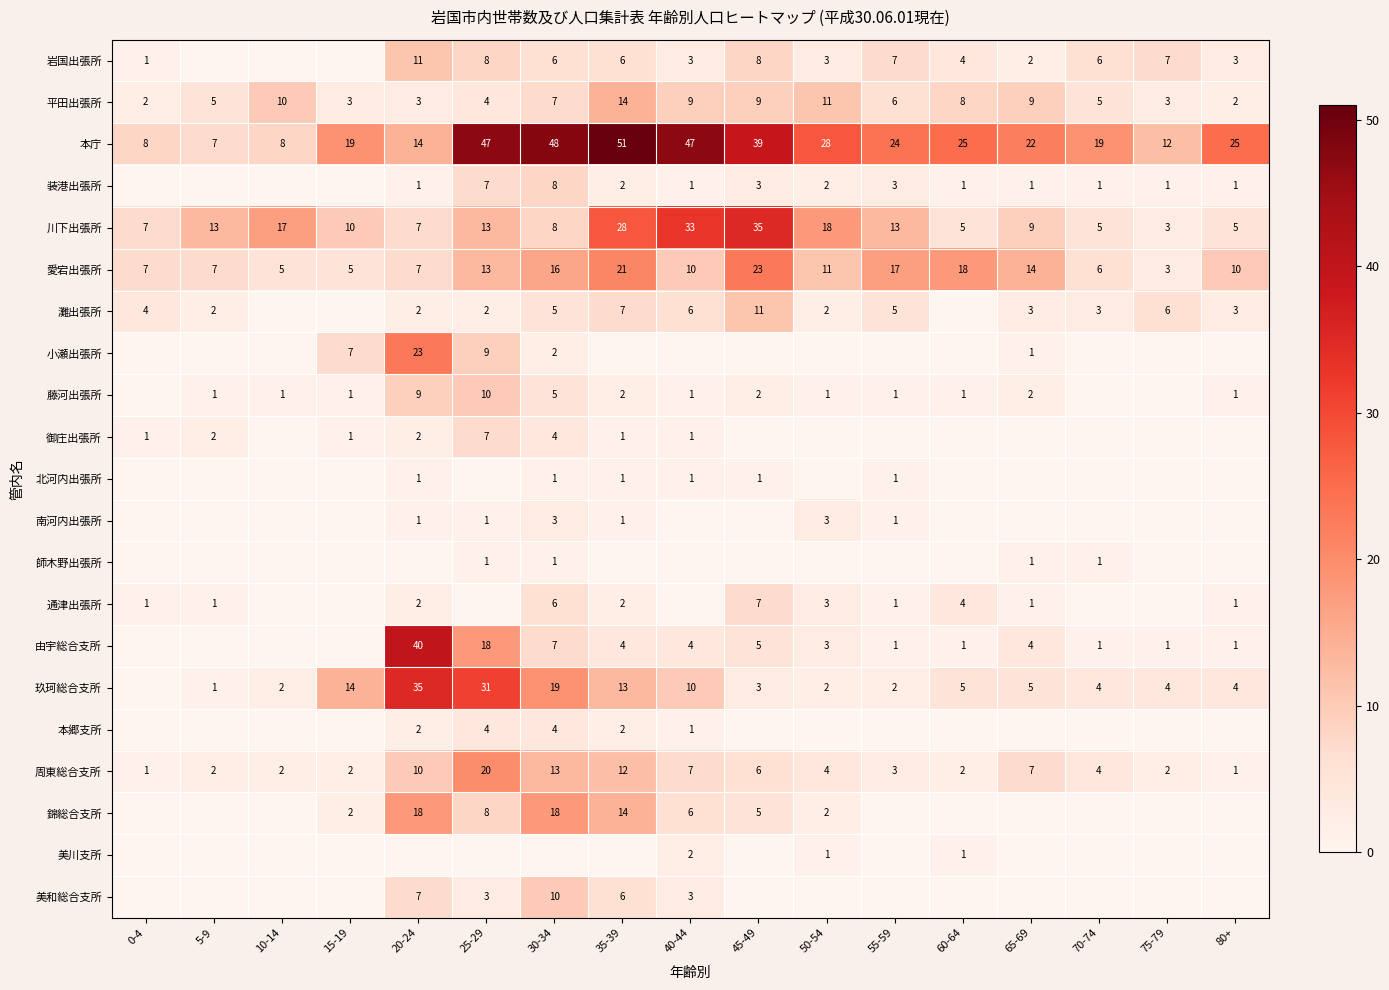

Is it true that 錦総合支所 equals 6 at 40-44?

True